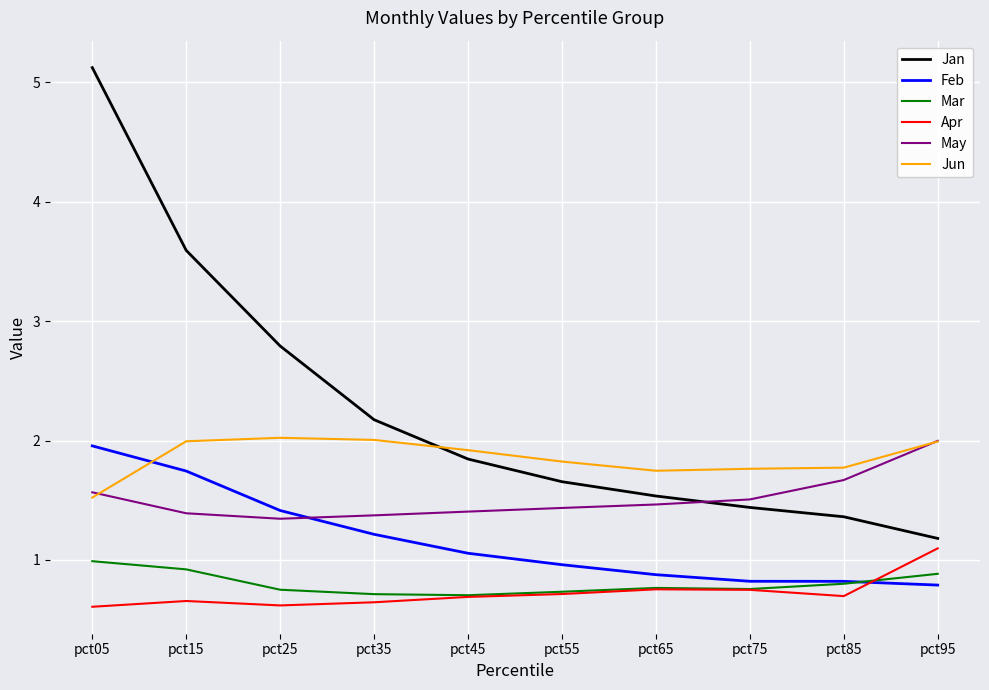

Rank the categories by Jan value from highest to lowest.

pct05, pct15, pct25, pct35, pct45, pct55, pct65, pct75, pct85, pct95